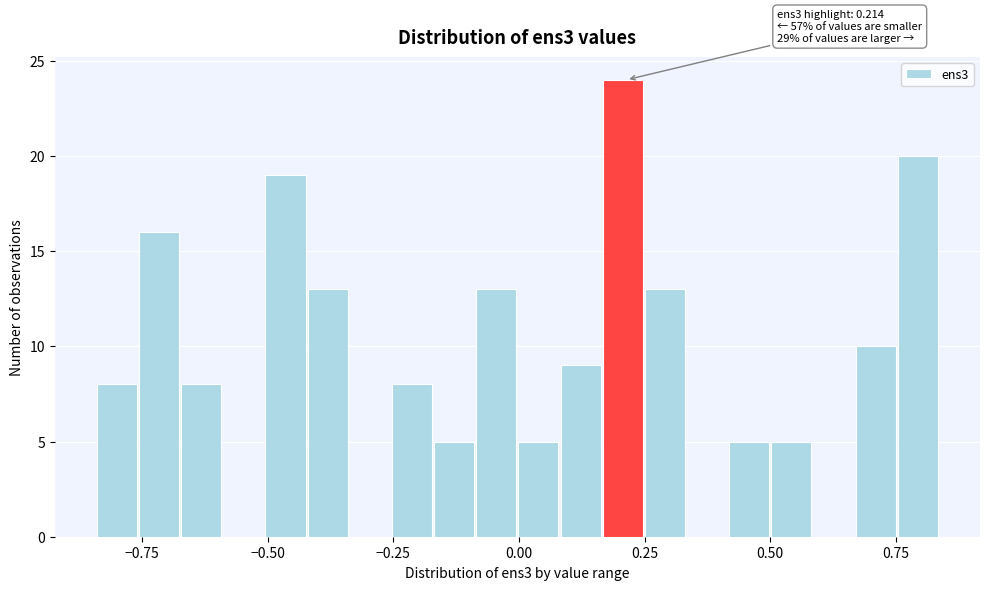

Read against the x-axis, roughly where is the centre of the tallest bar?

0.20